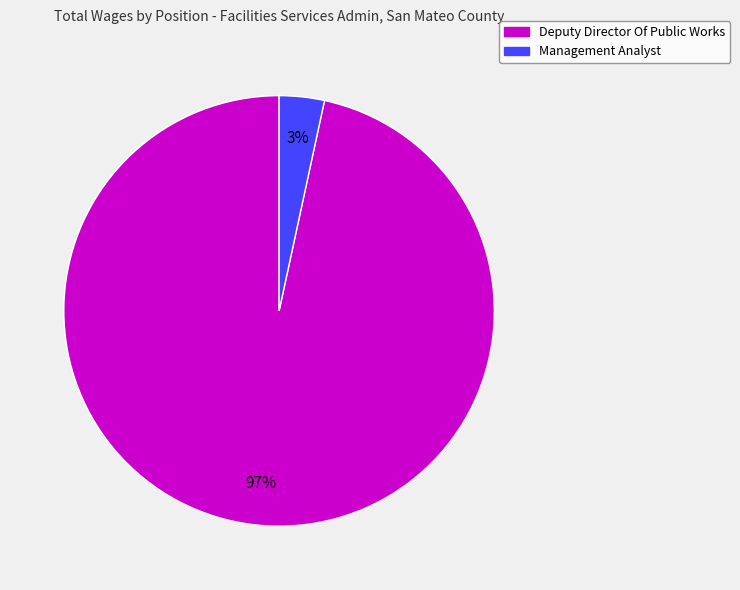

What is the smallest slice in the pie chart?

Management Analyst